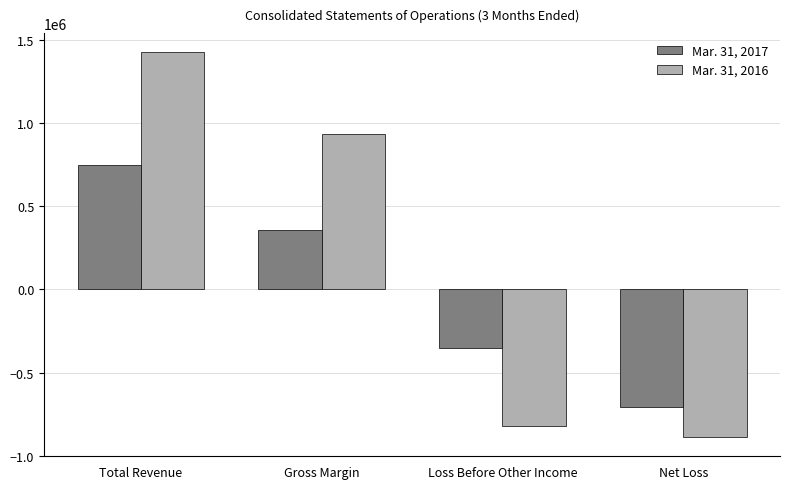

Read the Mar. 31, 2017 value at Net Loss, to the nearest 10.

-708200